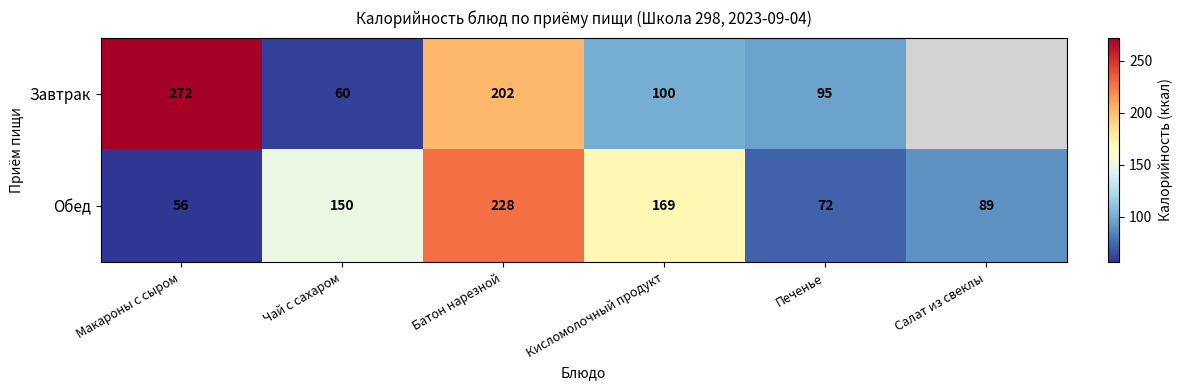

True or false: Обед has a value of 47 at Кисломолочный продукт.

False